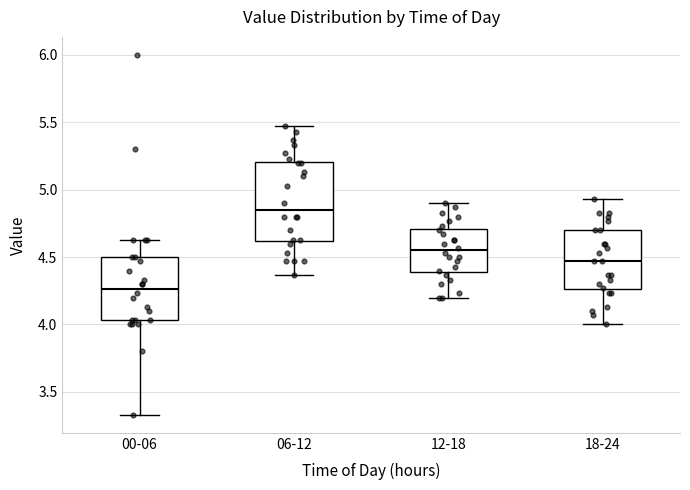

Comparing the boxes themselves (not the whiskers), which one is the tallest?

06-12